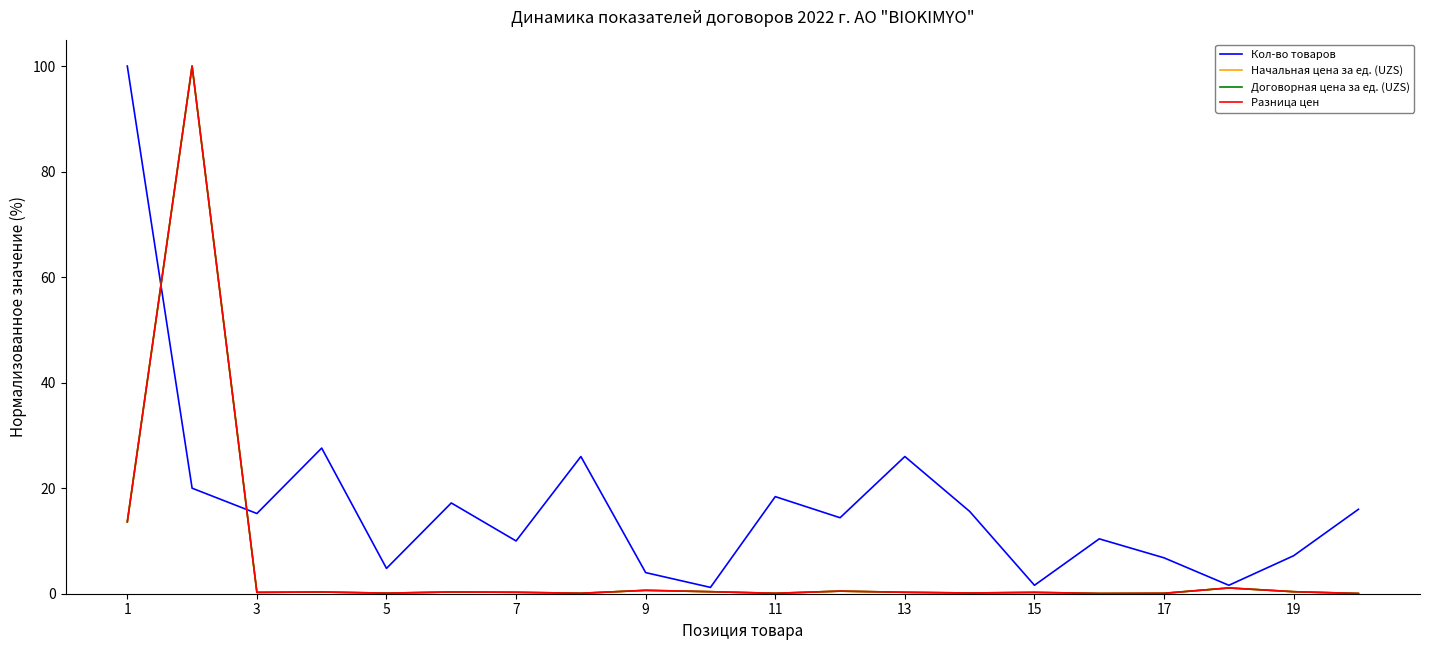

Which series has the largest total across all categories?

Кол-во товаров